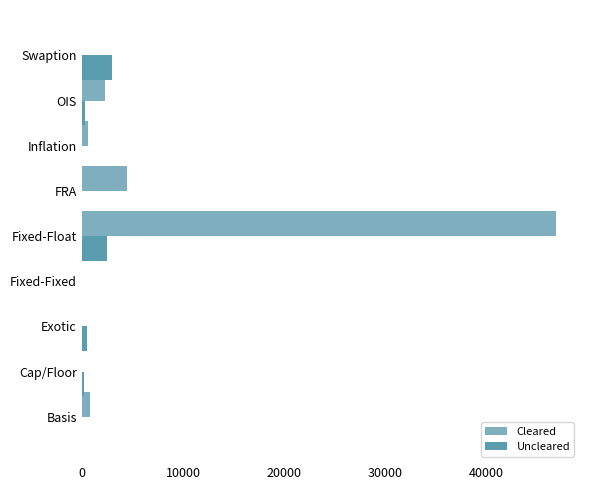

At which label is Cleared closest to 23436?

FRA